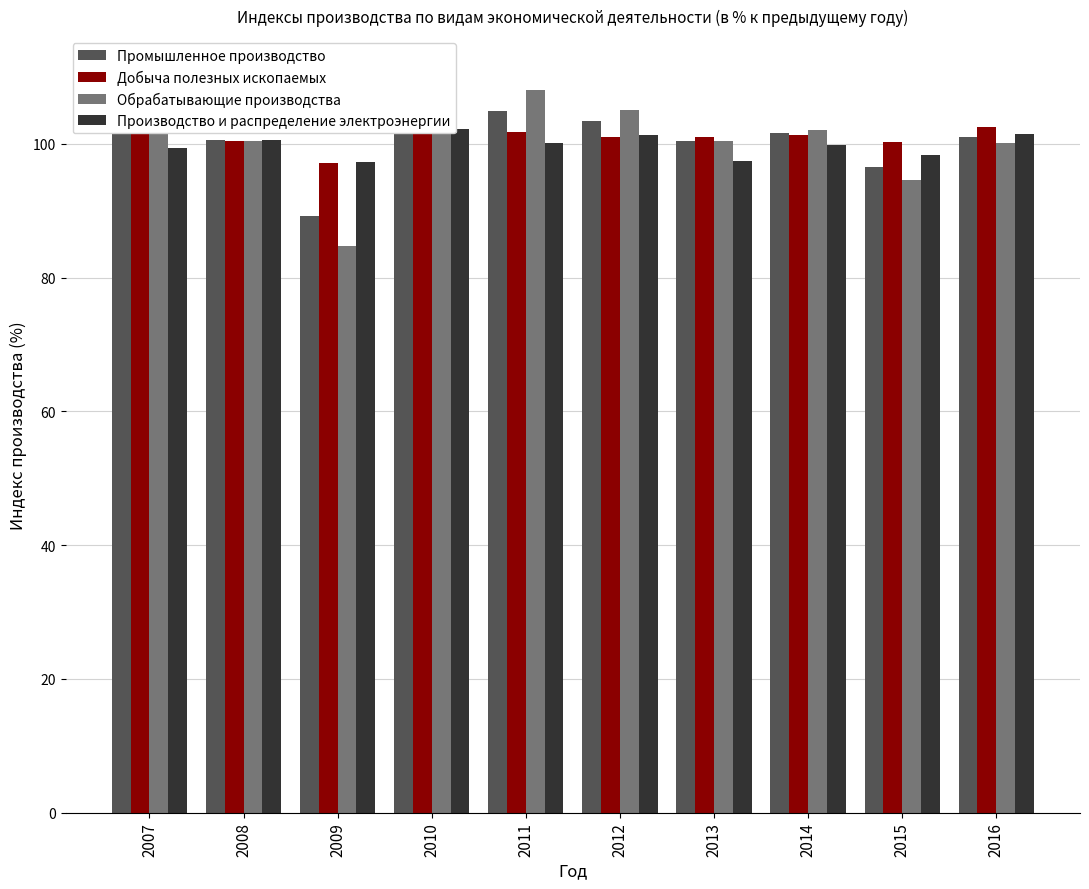

Between 2015 and 2010, which is larger?

2010